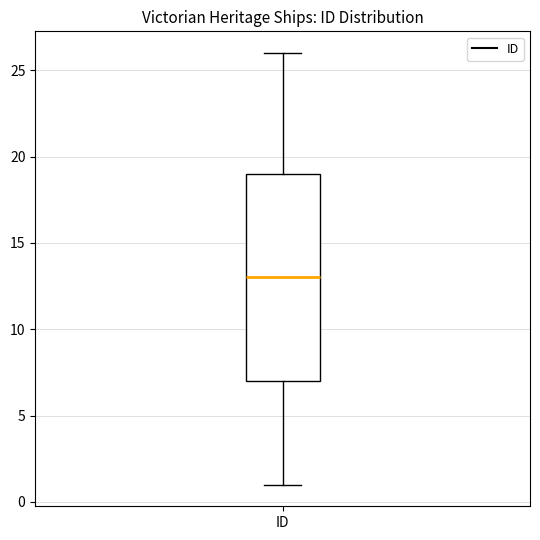

Read this box plot against the y-axis: the position of the median line, the range covered by the box, and the ends of both whiskers. The values are not printed on the chart, so give them approximately, as read against the axis.

median 13, box 7 to 19, whiskers 1 to 26